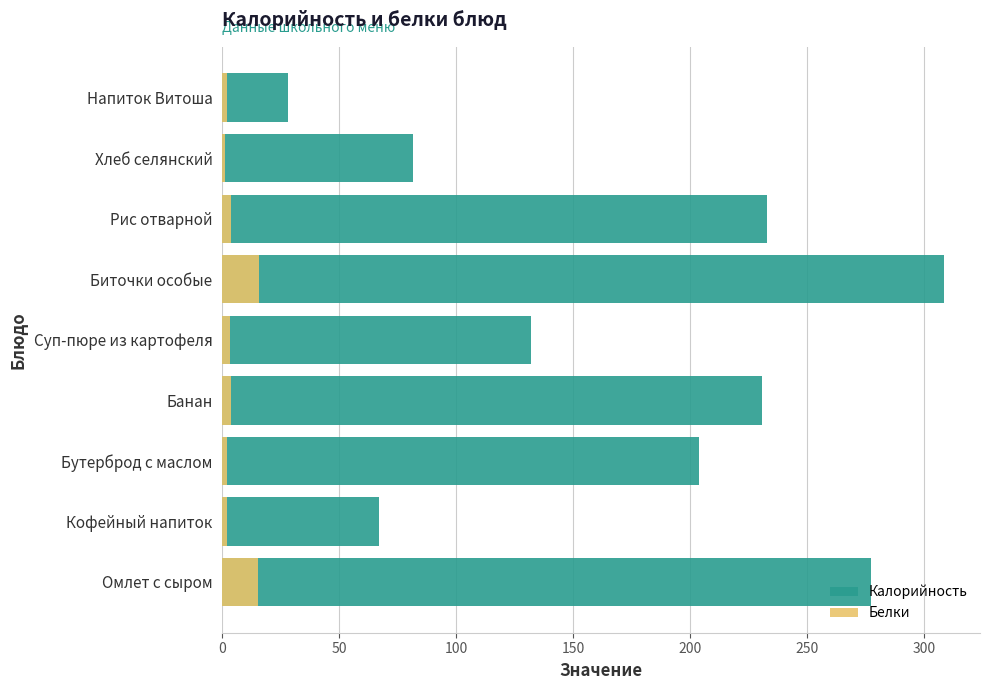

Between Омлет с сыром and Напиток Витоша, which series saw the biggest shift?

Калорийность